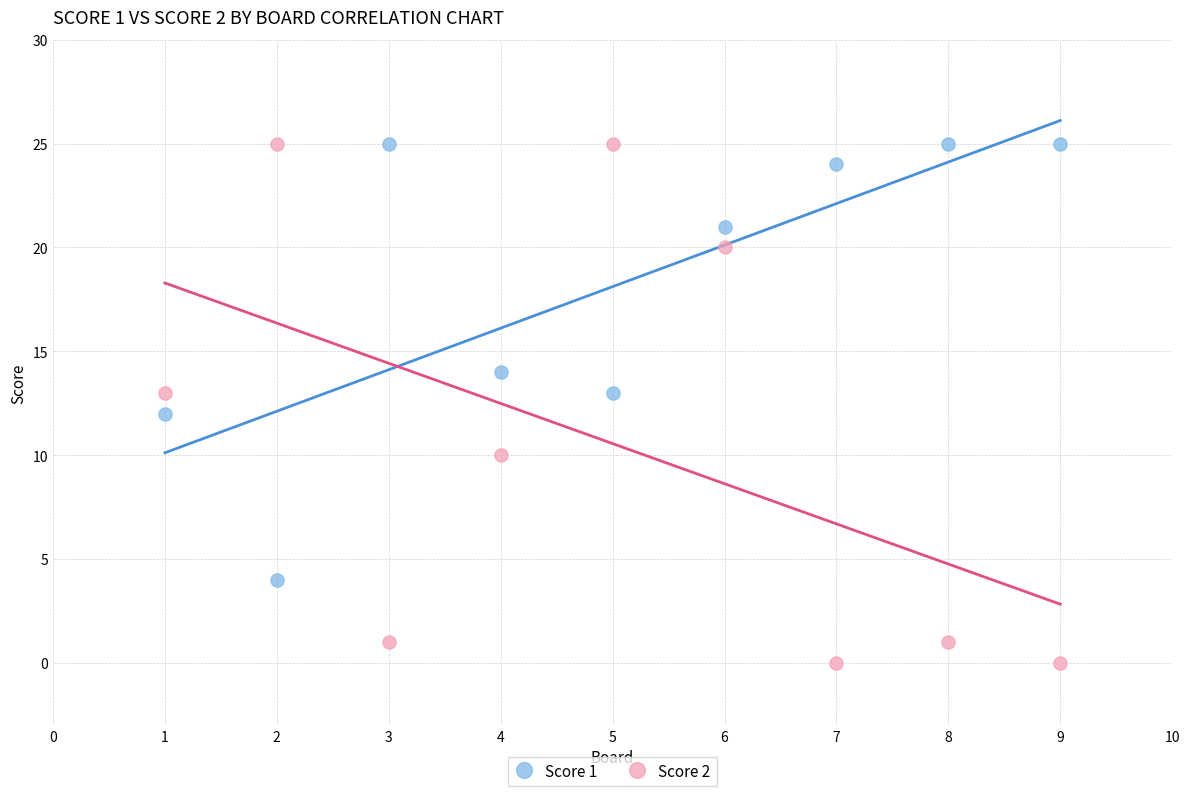

Which series has the largest Y range (max minus min)?

Score 2